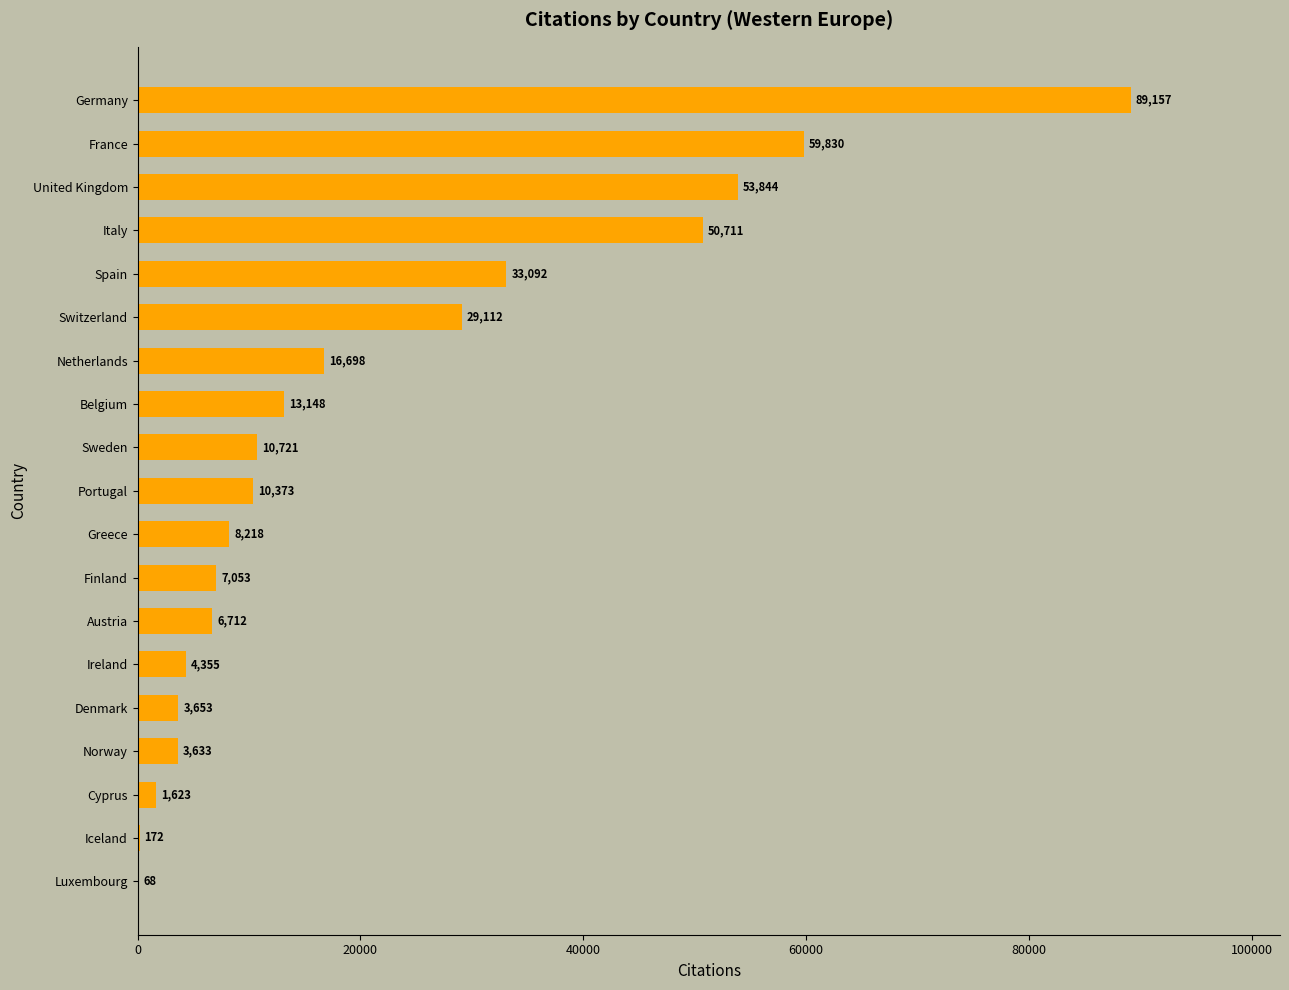

What is the approximate value at Iceland?

172